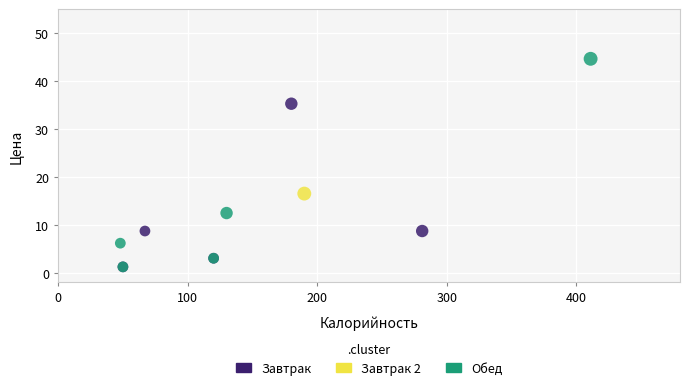

What are all the series names shown in the legend?

Завтрак, Завтрак 2, Обед